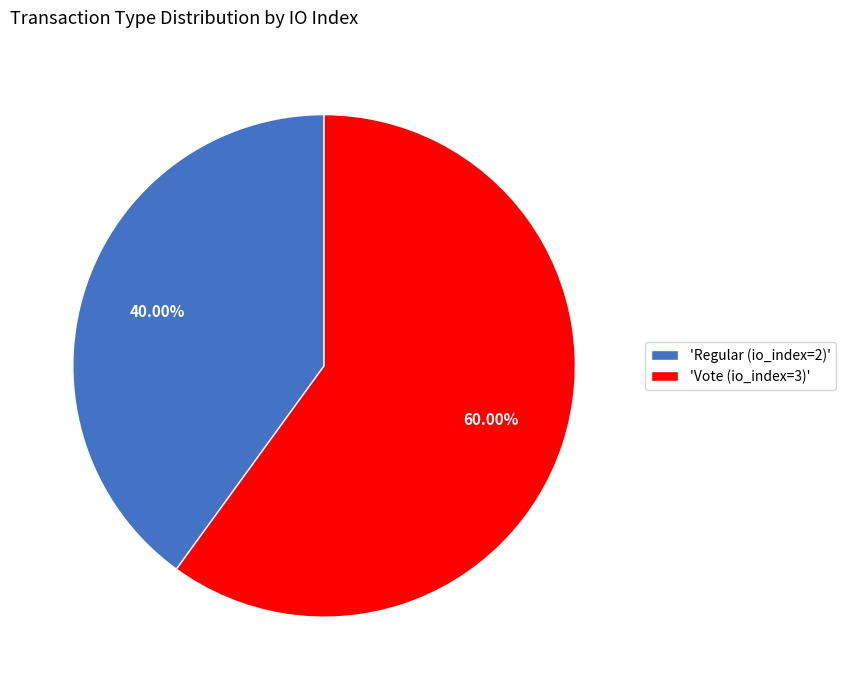

What is the ratio of the value at 'Regular (io_index=2)' to the value at 'Vote (io_index=3)'?

0.7